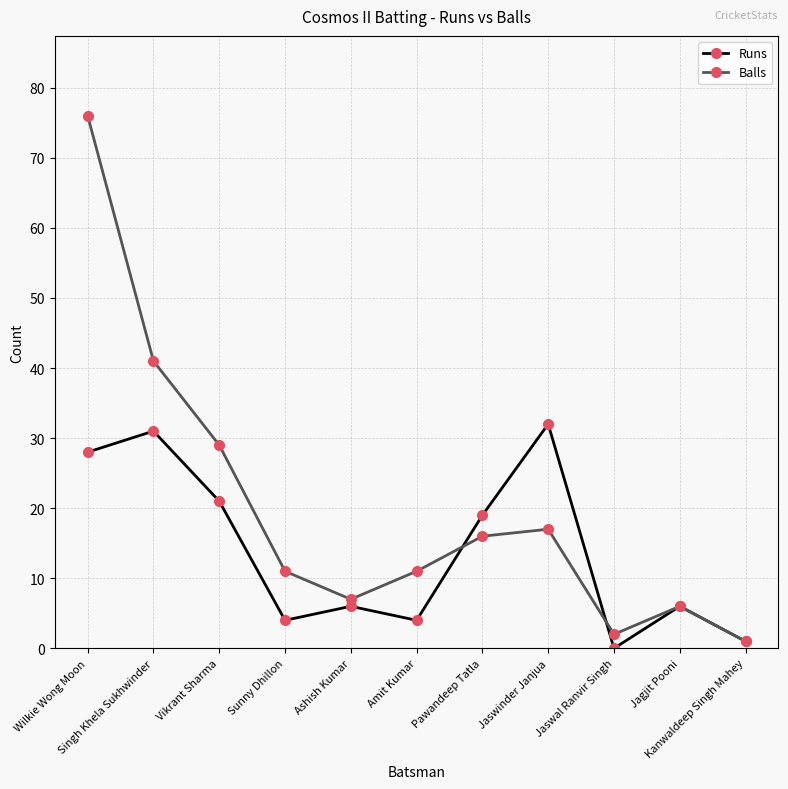

True or false: Runs has more than 0 interior local peaks.

True